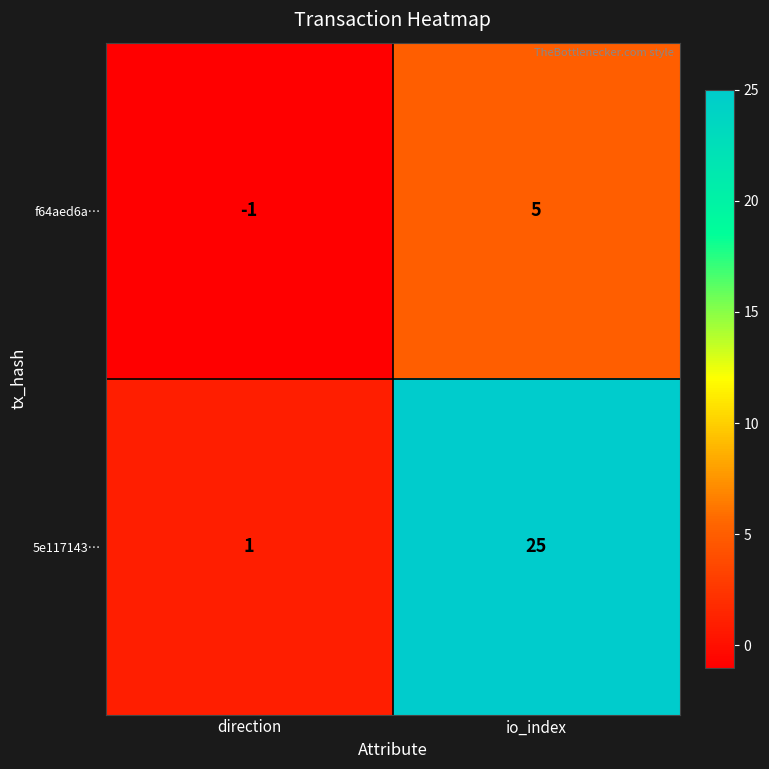

Read the f64aed6a… value at io_index.

5